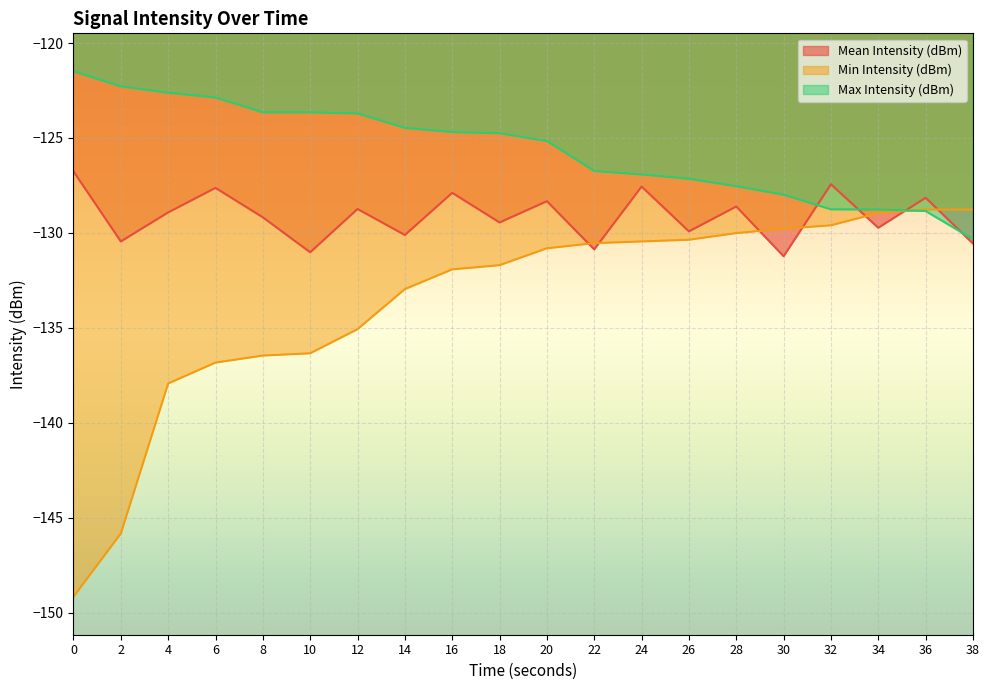

True or false: Min Intensity (dBm) has more than 2 interior local peaks.

False